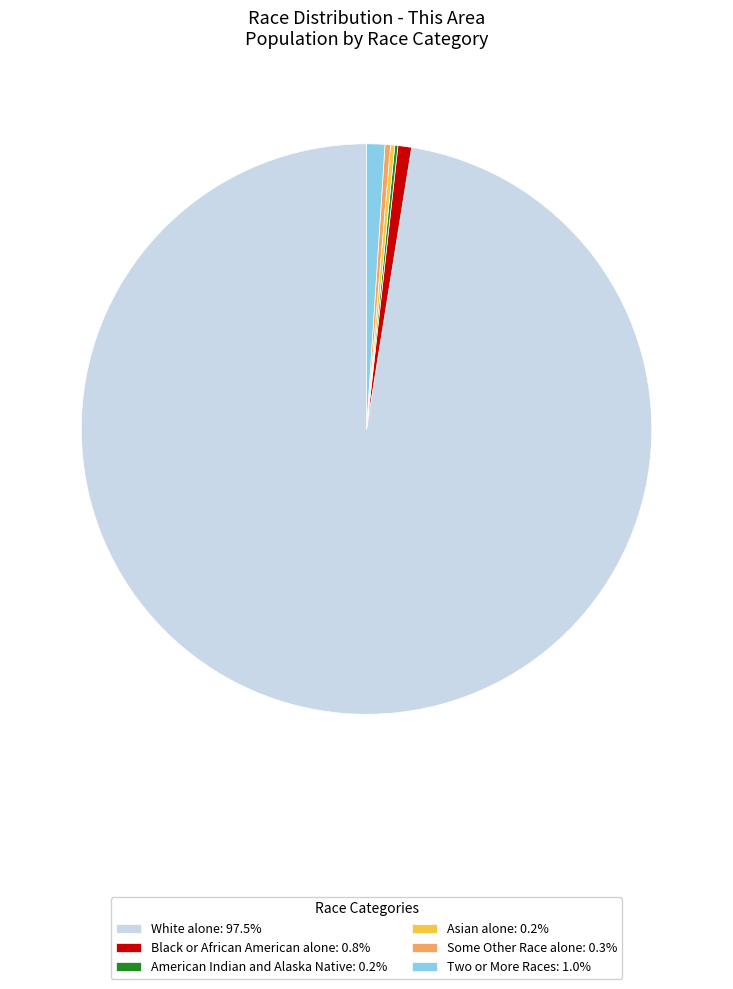

Does Some Other Race alone: 0.3% represent more than half of the total?

No